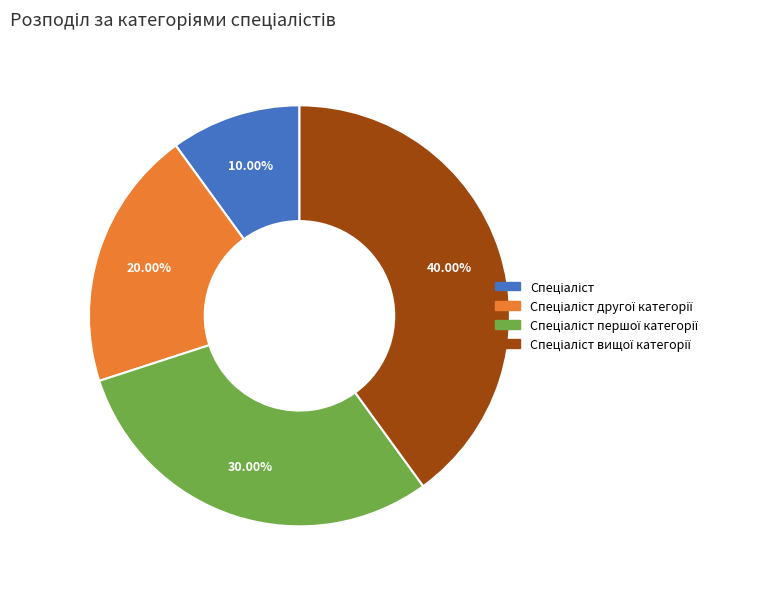

Is there any slice that represents more than half of the pie?

No